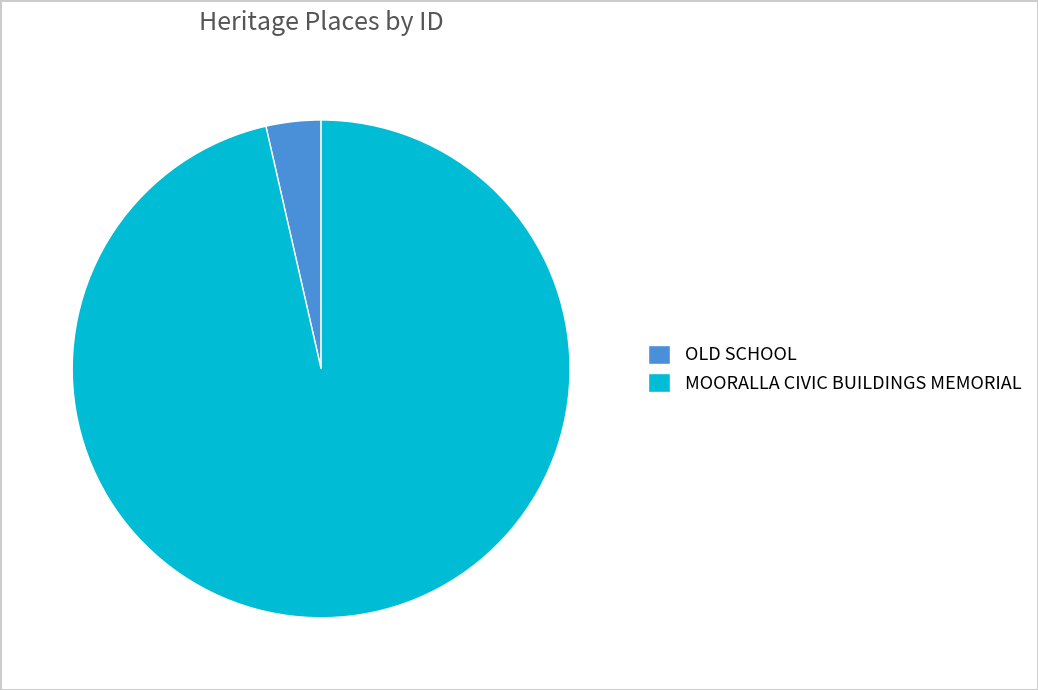

Which has a higher value, MOORALLA CIVIC BUILDINGS MEMORIAL or OLD SCHOOL?

MOORALLA CIVIC BUILDINGS MEMORIAL